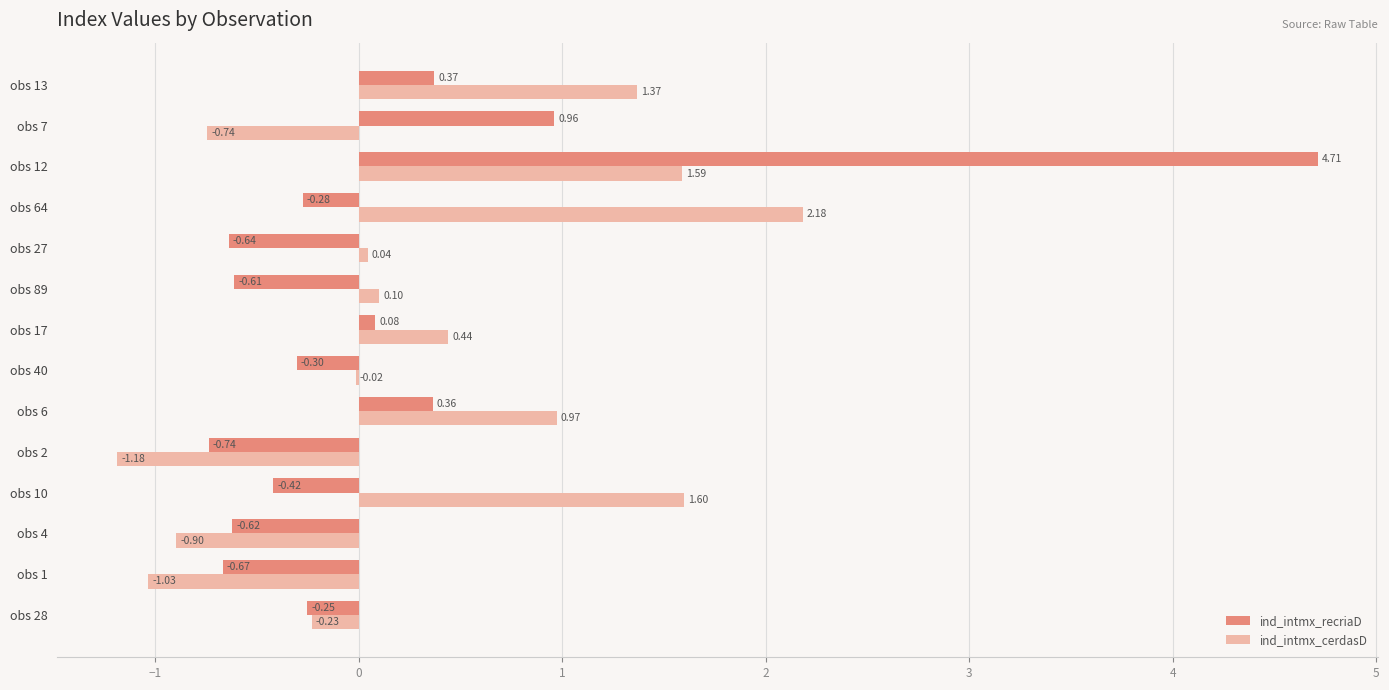

What is the sum of all ind_intmx_cerdasD values?

4.2